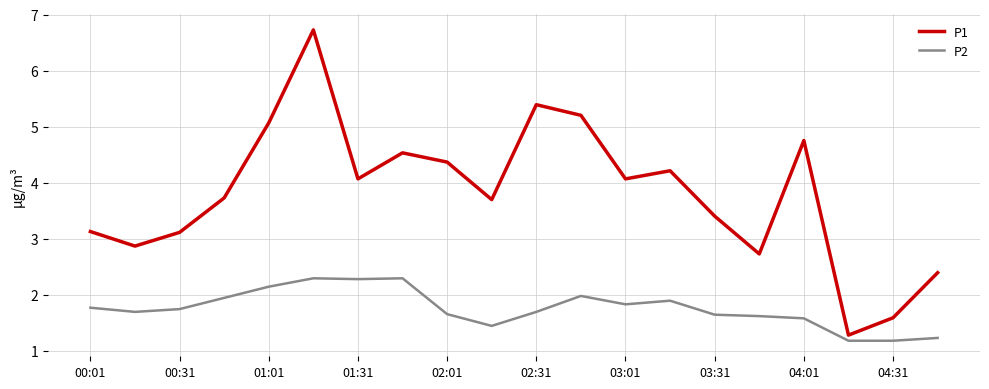

Which series has the largest total across all categories?

P1